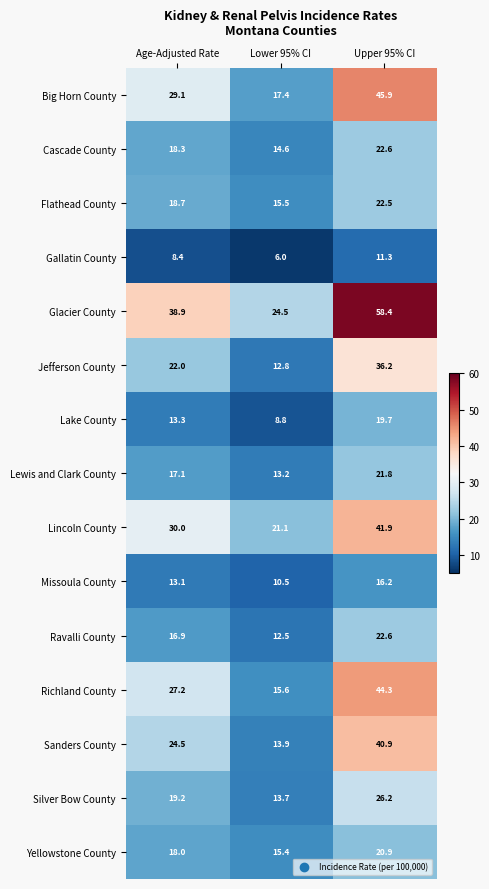

What is the sum of all Lincoln County values?

93.0